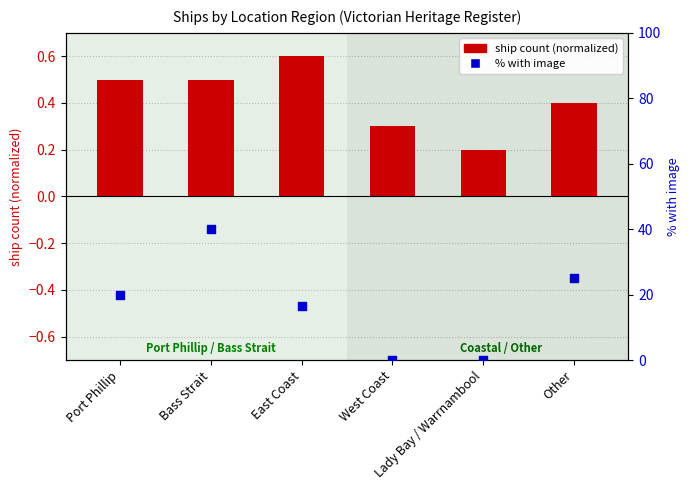

Which series contains the lowest Y value?

% with image